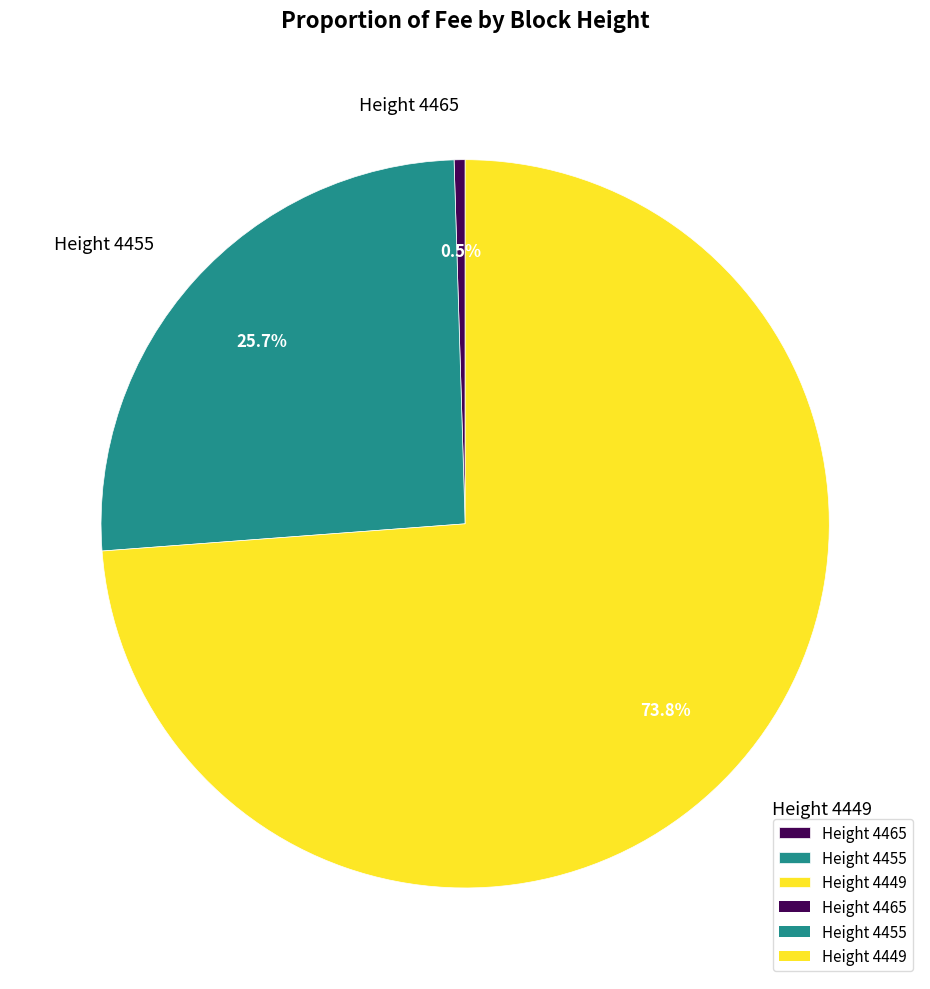

Which category accounts for the majority?

Height 4449